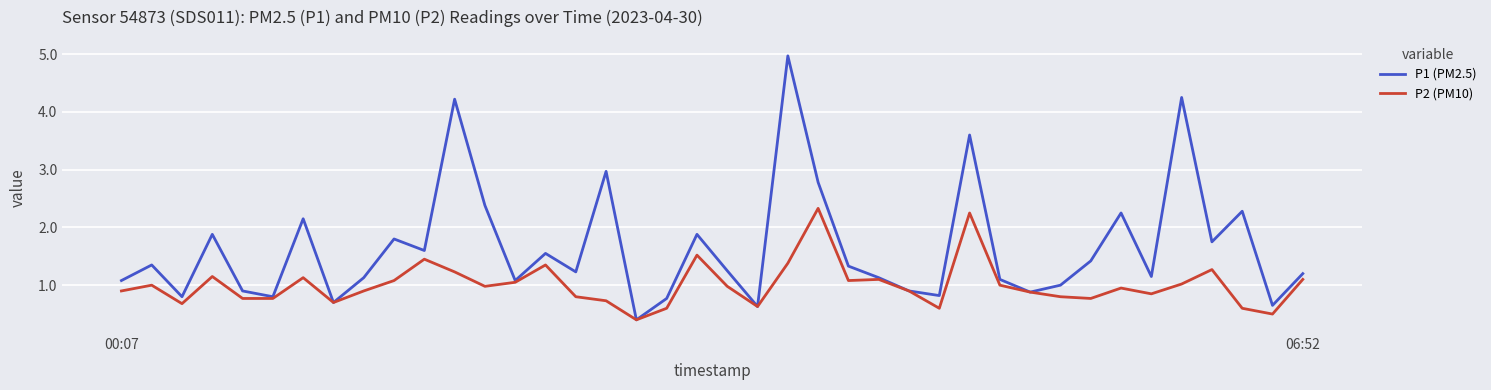

Which series has the largest range (max minus min)?

P1 (PM2.5)